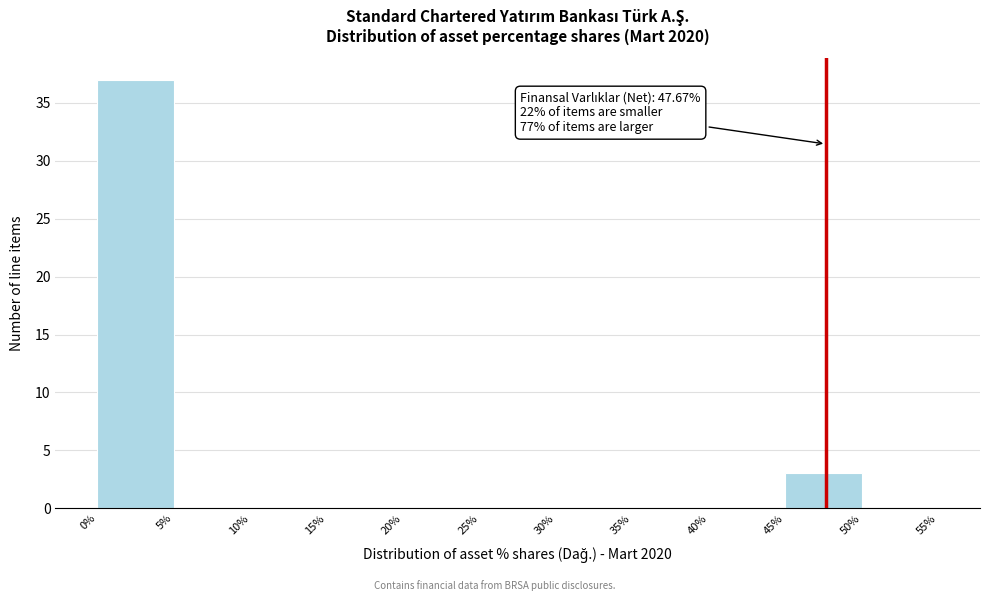

Which range on the x-axis has the tallest bar?

0% to 5%